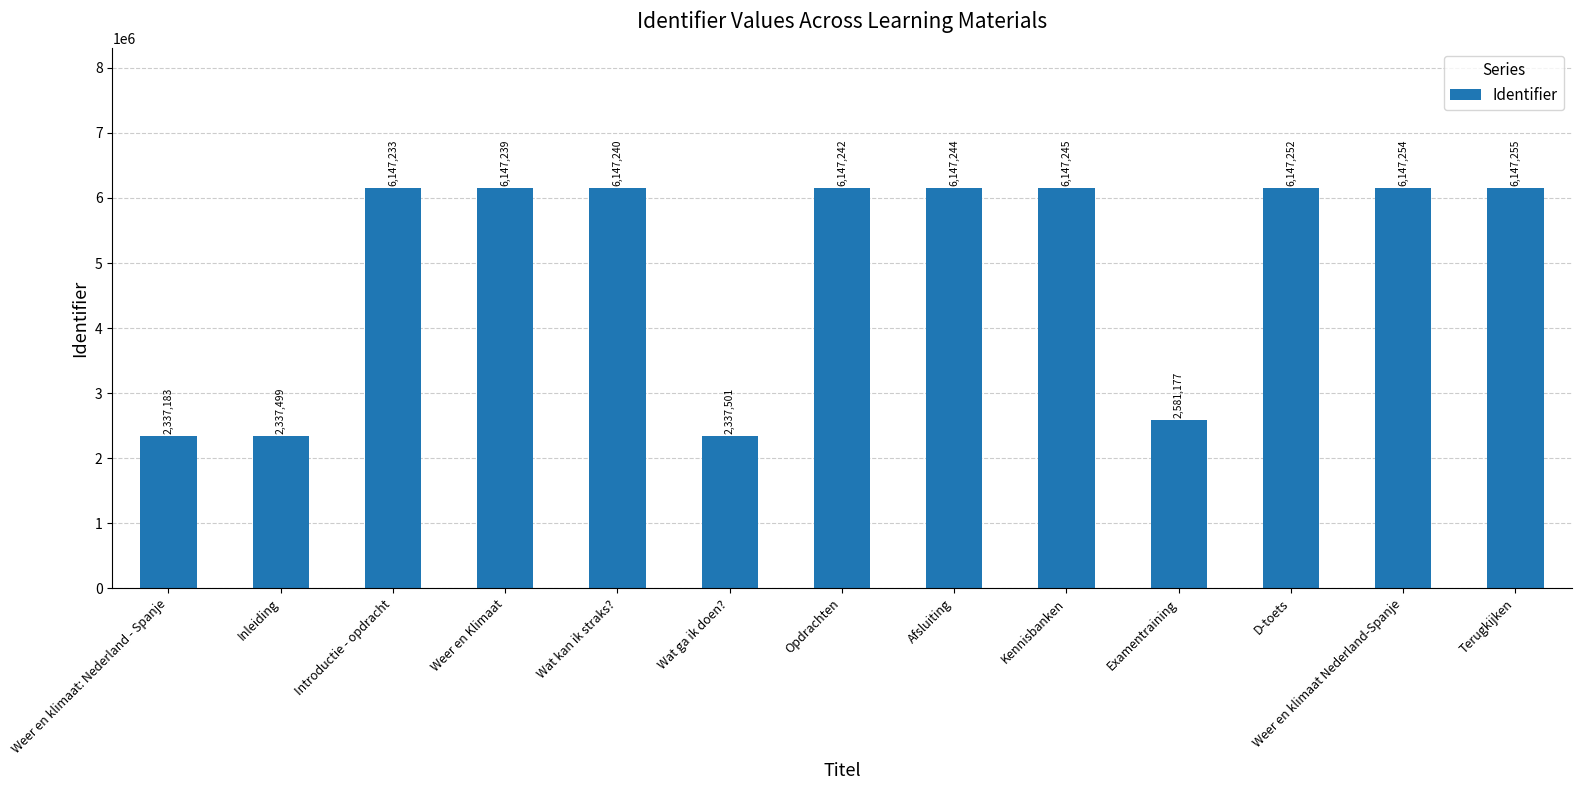

What is the maximum value shown in the chart?

6147255